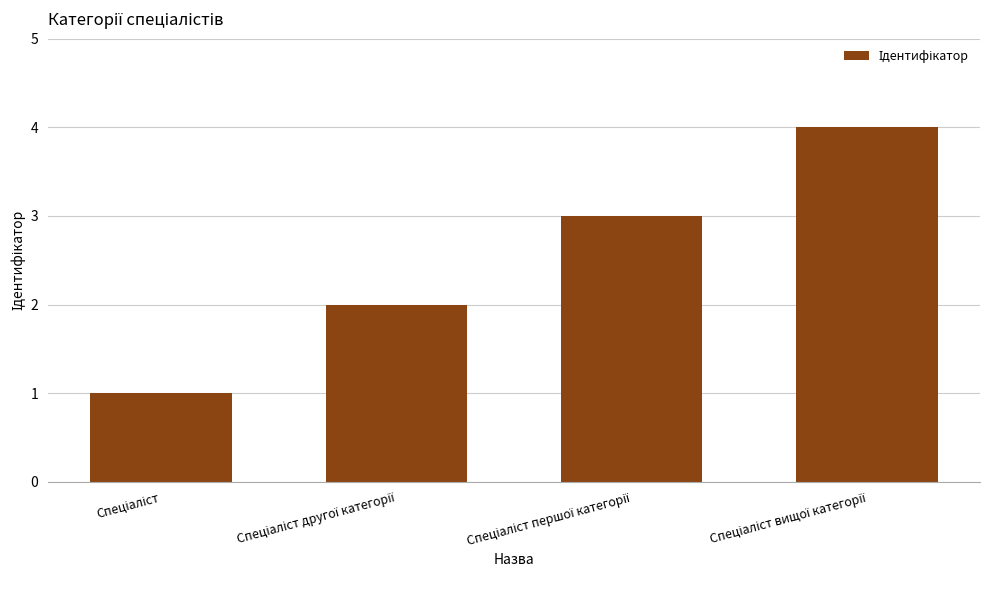

What is the sum of all values?

10